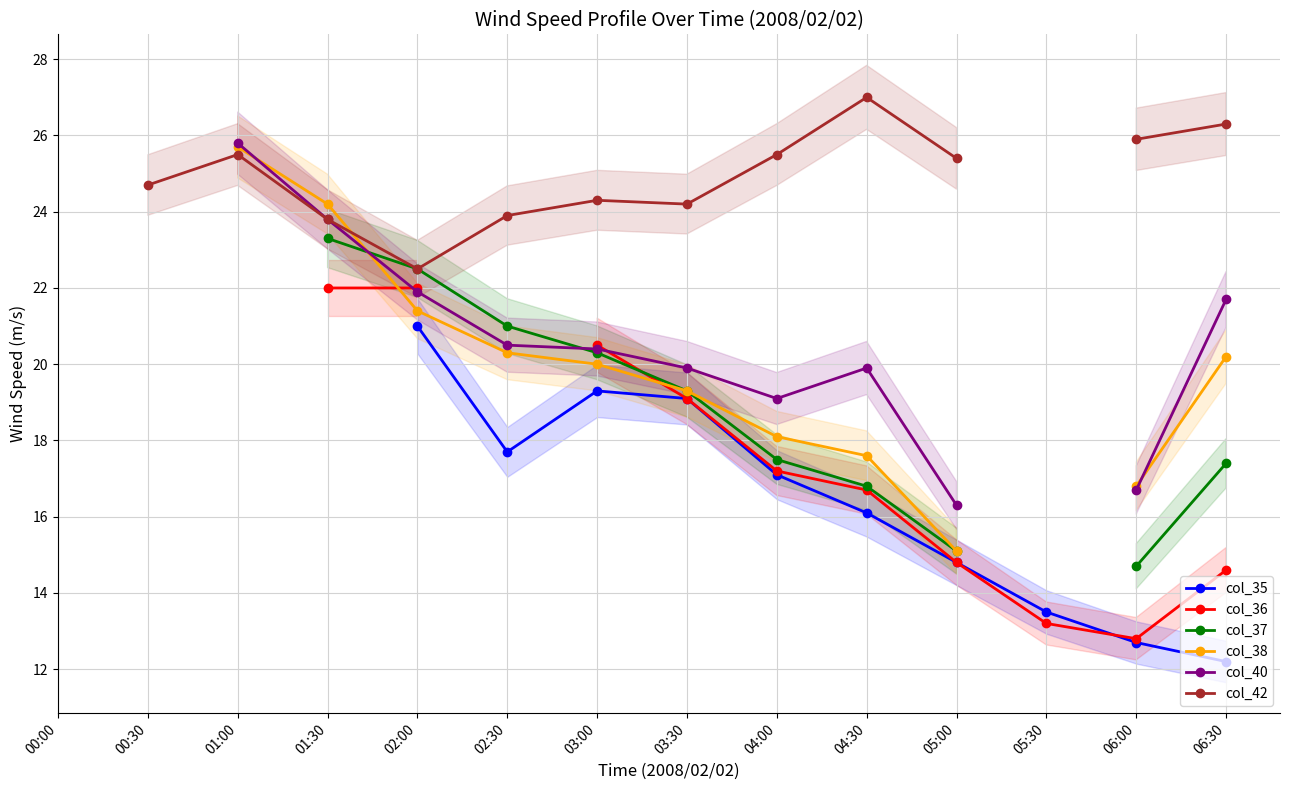

Does the chart display data point markers on the line(s)?

Yes